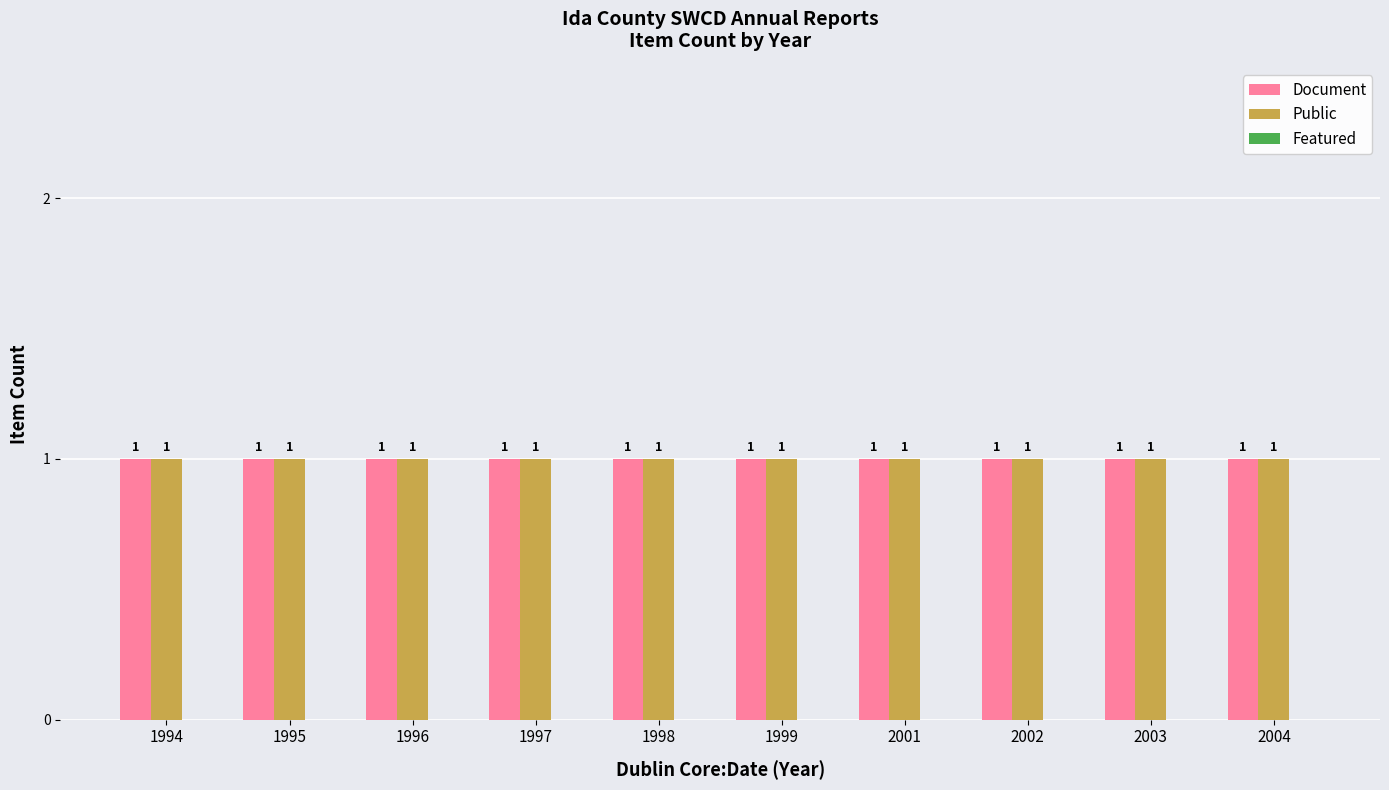

Reading left to right, transcribe all the data shown in this chart.

Document: 1	1	1	1	1	1	1	1	1	1
Public: 1	1	1	1	1	1	1	1	1	1
Featured: 0	0	0	0	0	0	0	0	0	0